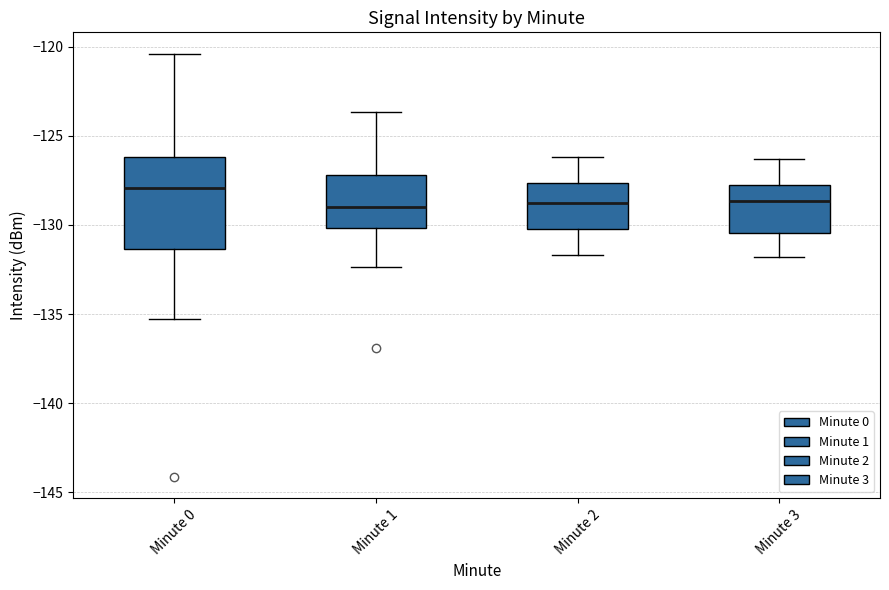

Which box is the tallest, from its lower edge to its upper edge?

Minute 0